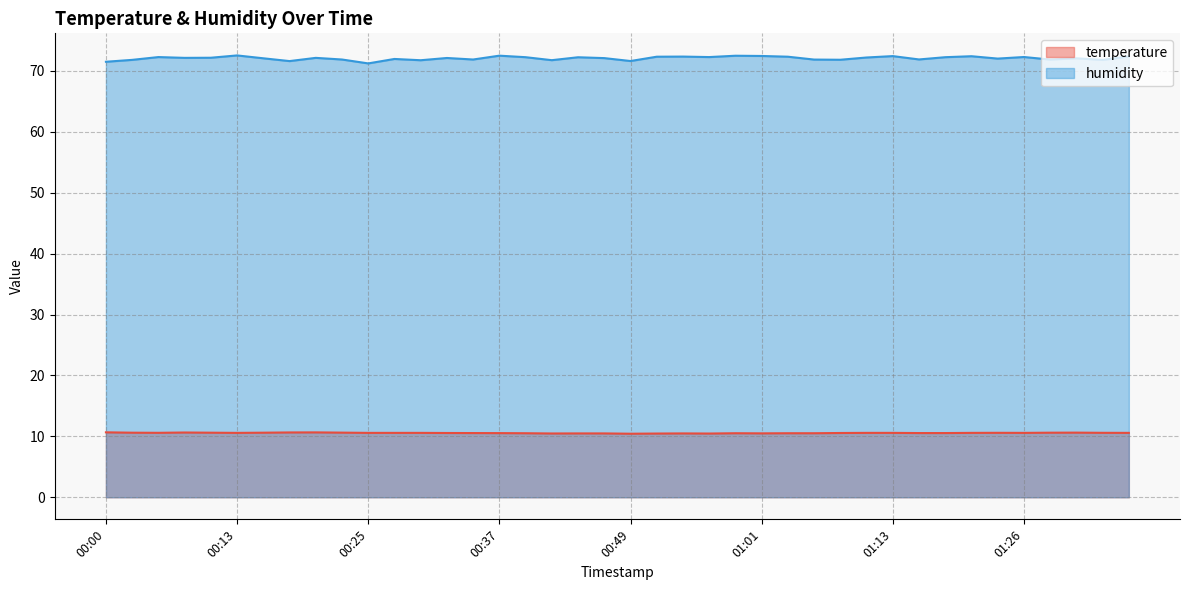

Which category has the lowest value across all series?

00:49